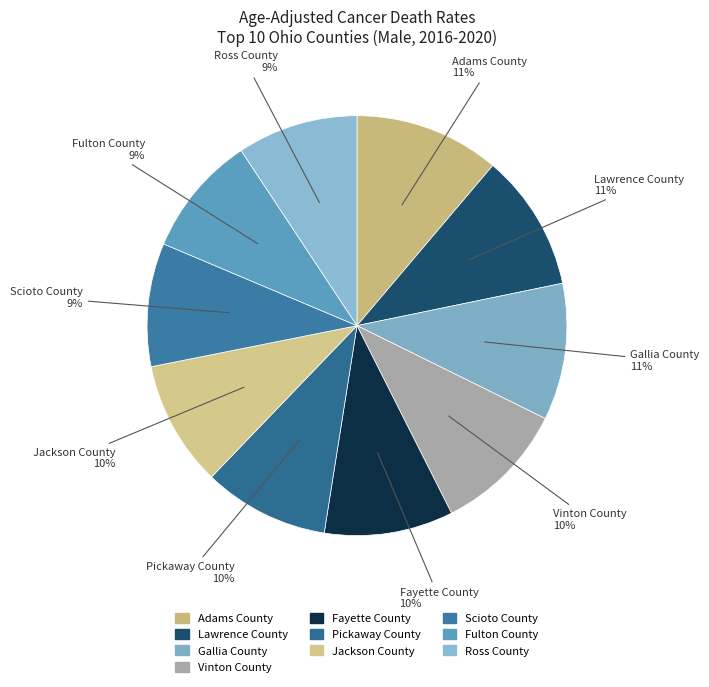

What is the ratio of the value at Fayette County to the value at Adams County?

0.9